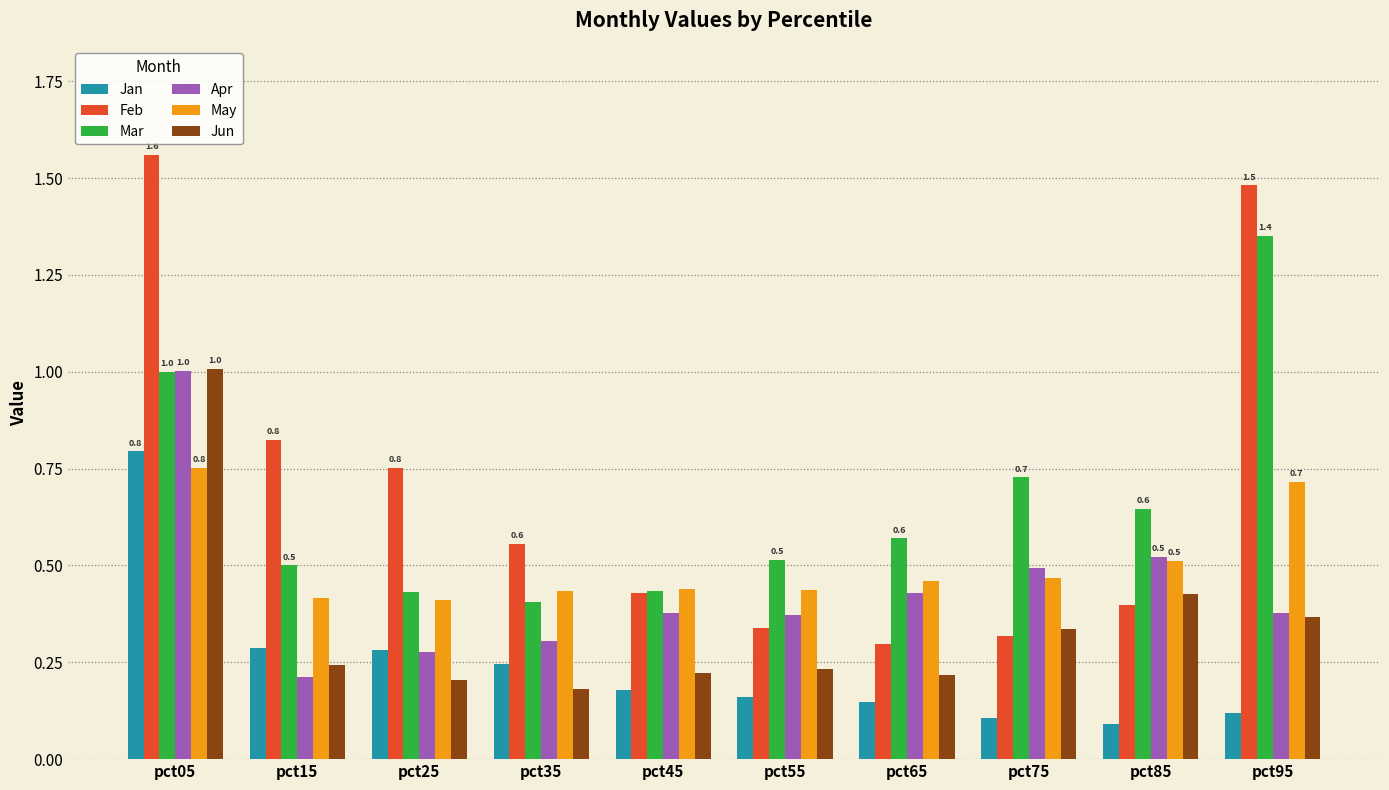

Which label corresponds to the largest value in the chart?

pct05